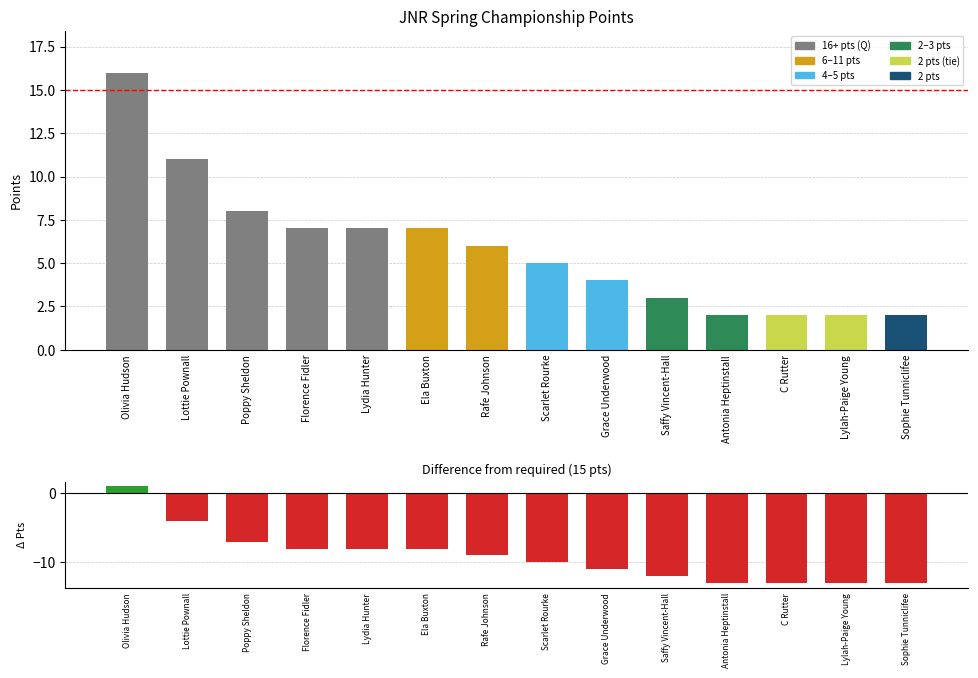

True or false: the data shows 5 at Scarlet Rourke.

True